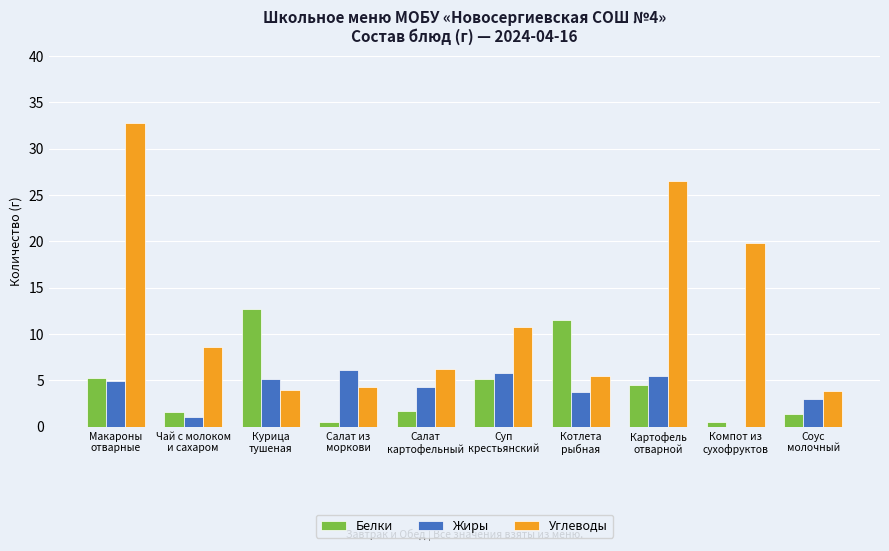

How many values in the Белки series exceed 4?

5